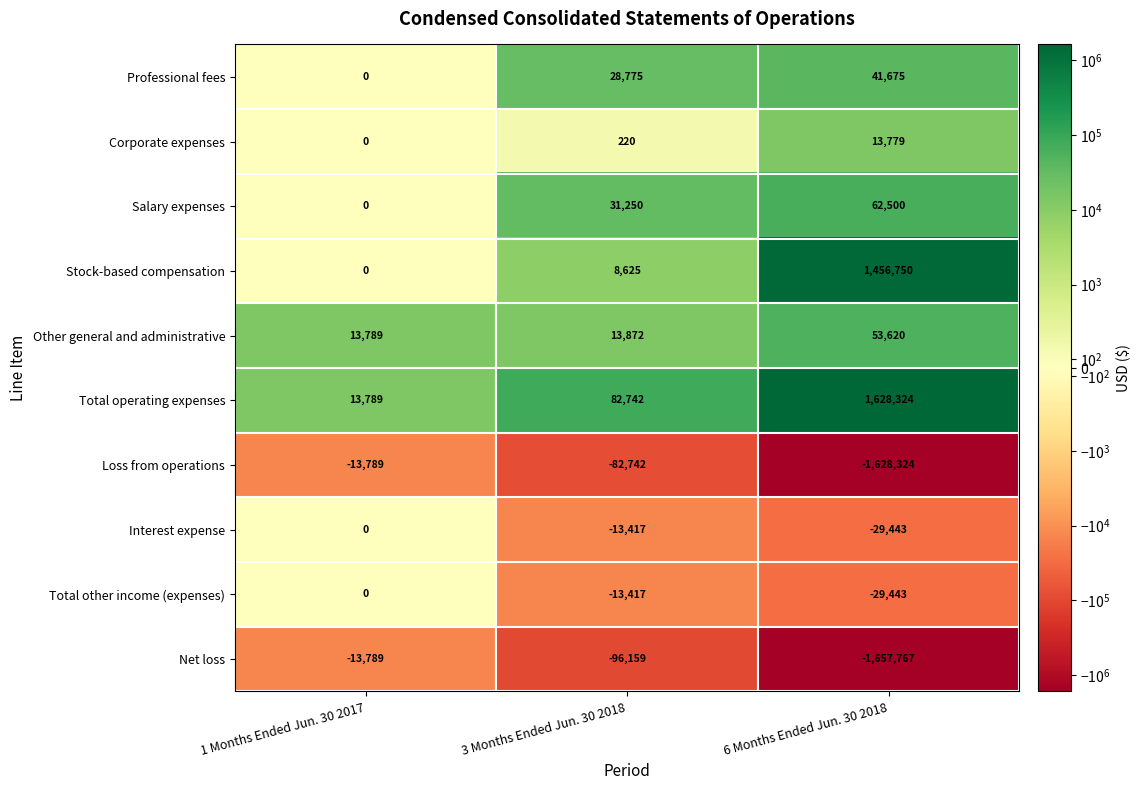

Which series changed the most between 3 Months Ended Jun. 30 2018 and 6 Months Ended Jun. 30 2018?

Net loss